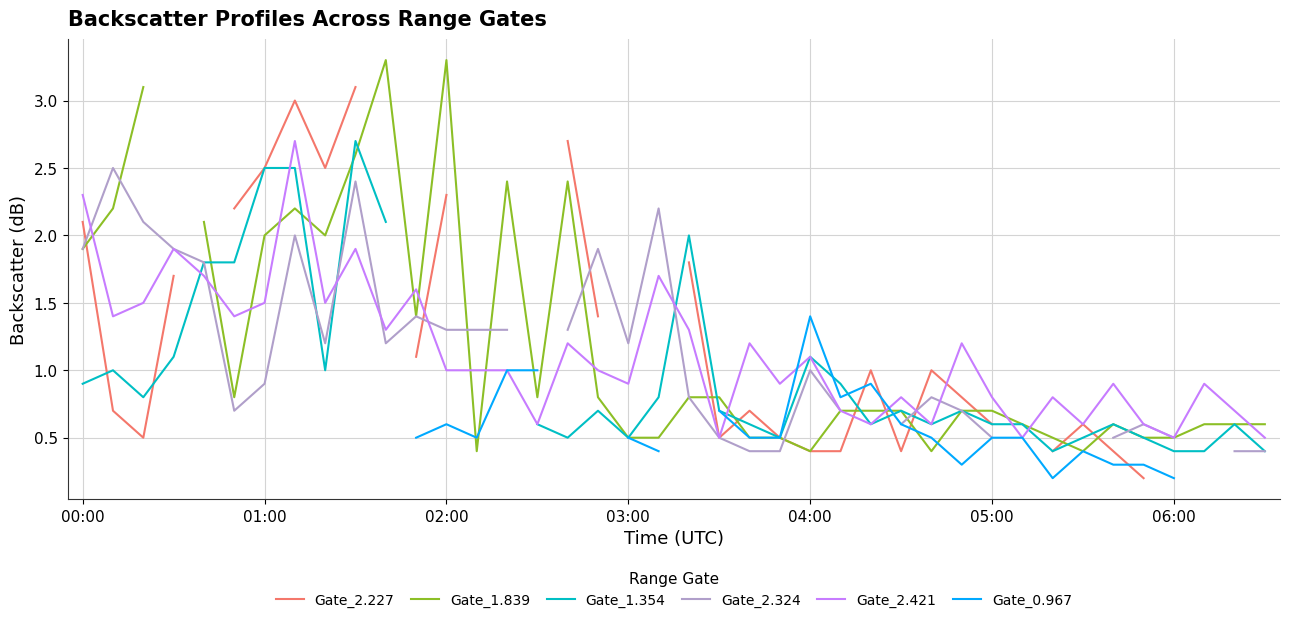

Which series has the largest total across all categories?

Gate_2.421